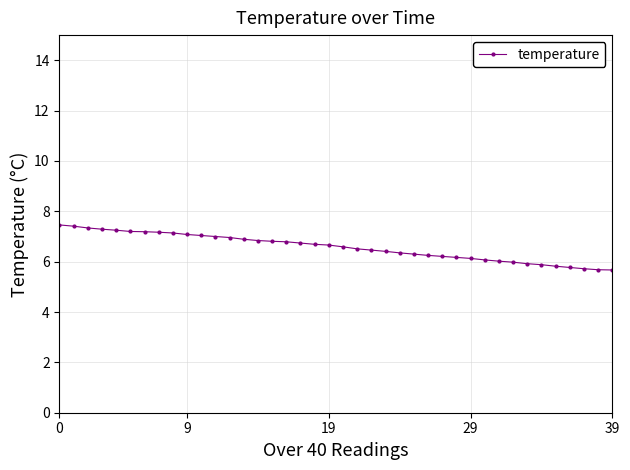

What is the value of the 40th point from the left?

5.7